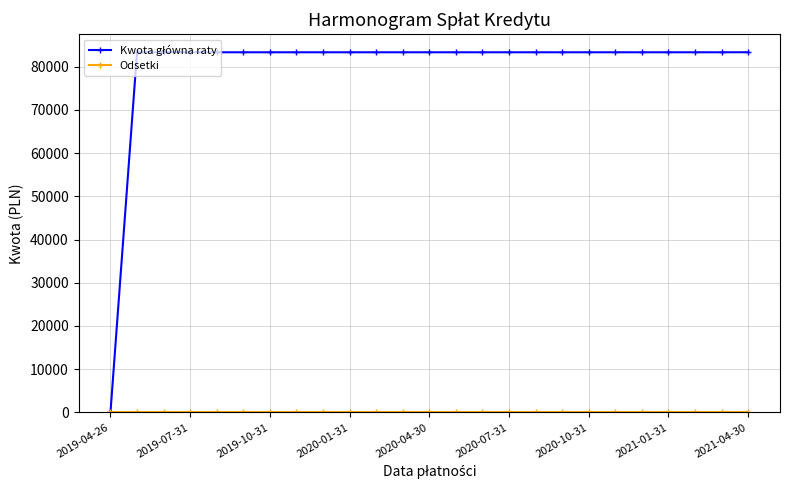

At how many categories does at least one series exceed 48104?

24